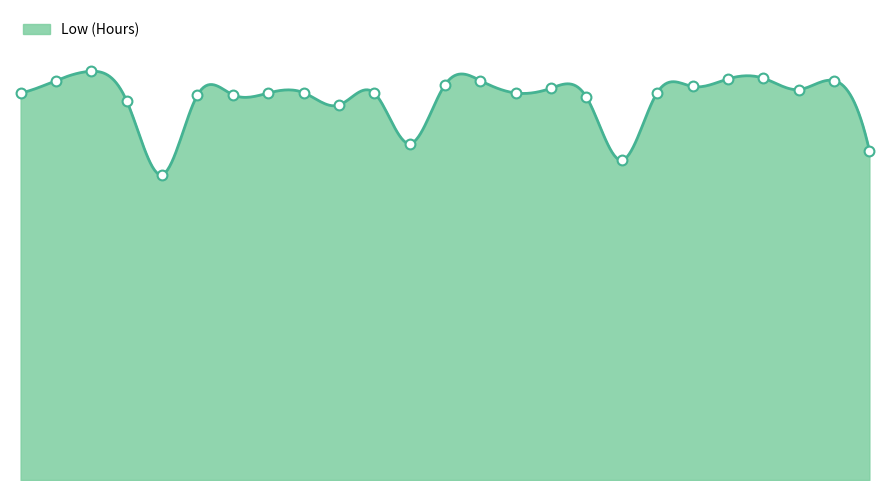

What is the change in value from 31 to 4?

-0.7